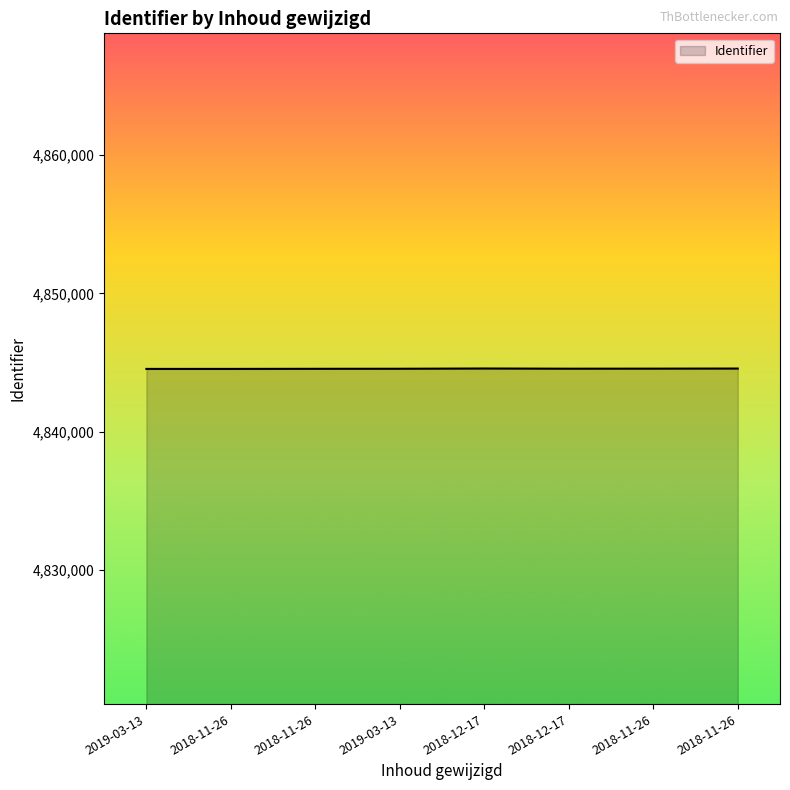

How many values are between 4844552 and 4844571?

5